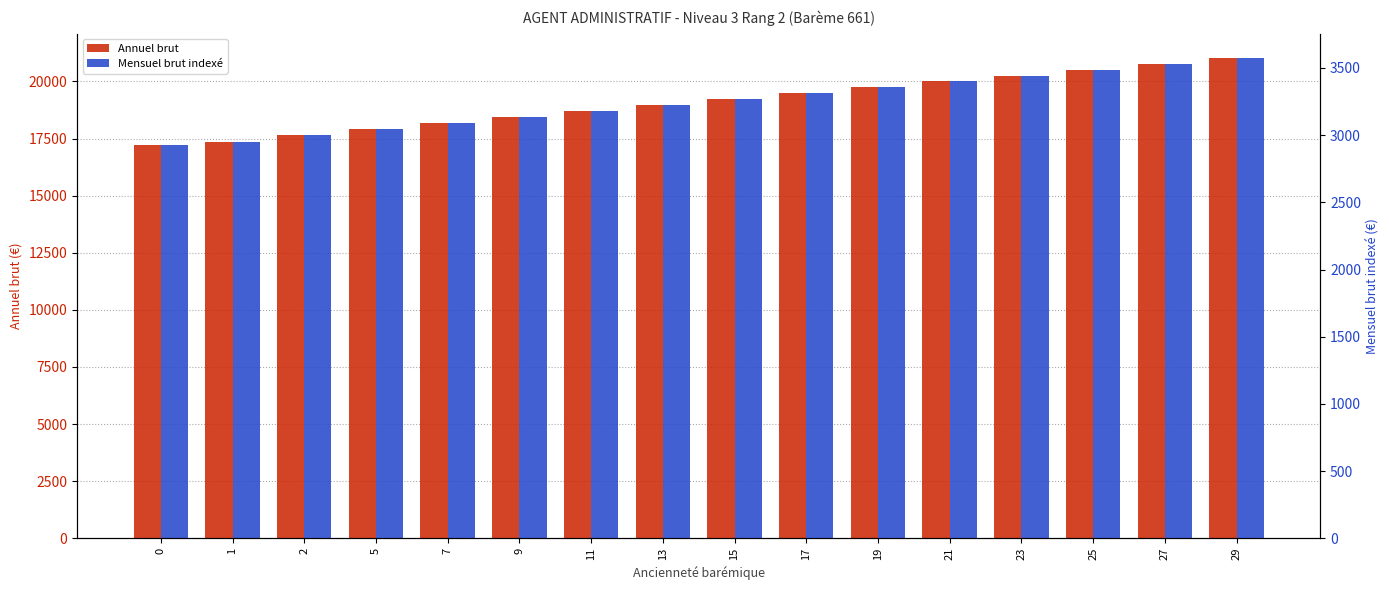

What is the difference between the second highest and minimum values in the Mensuel brut indexé series?

607.8